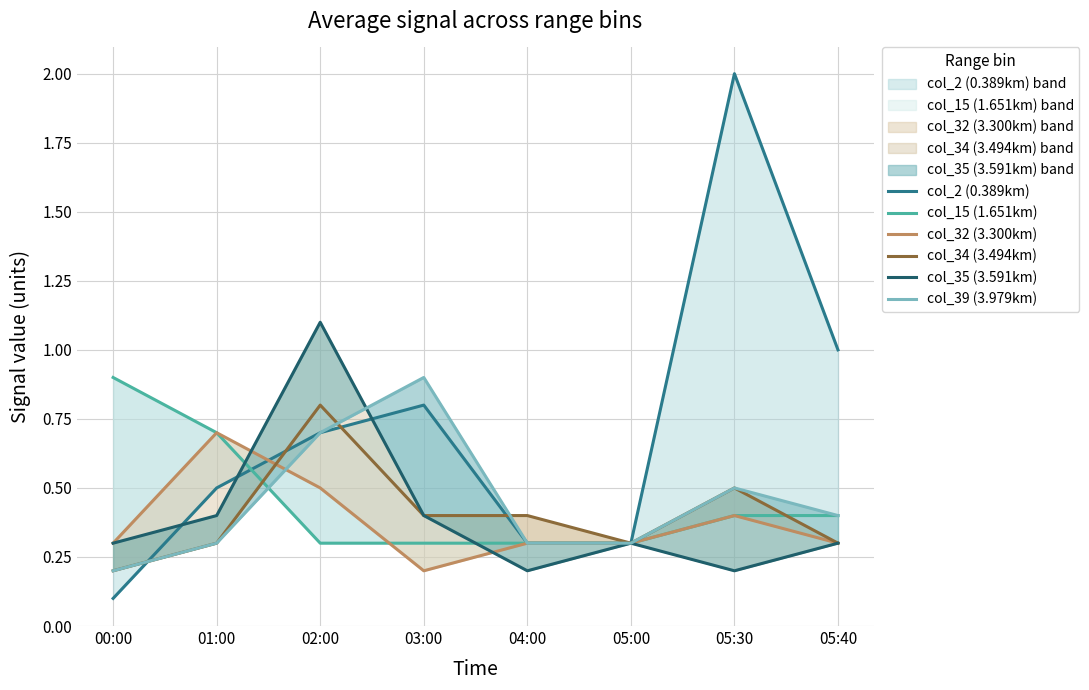

At which label is col_39 (3.979km) closest to 0?

00:00